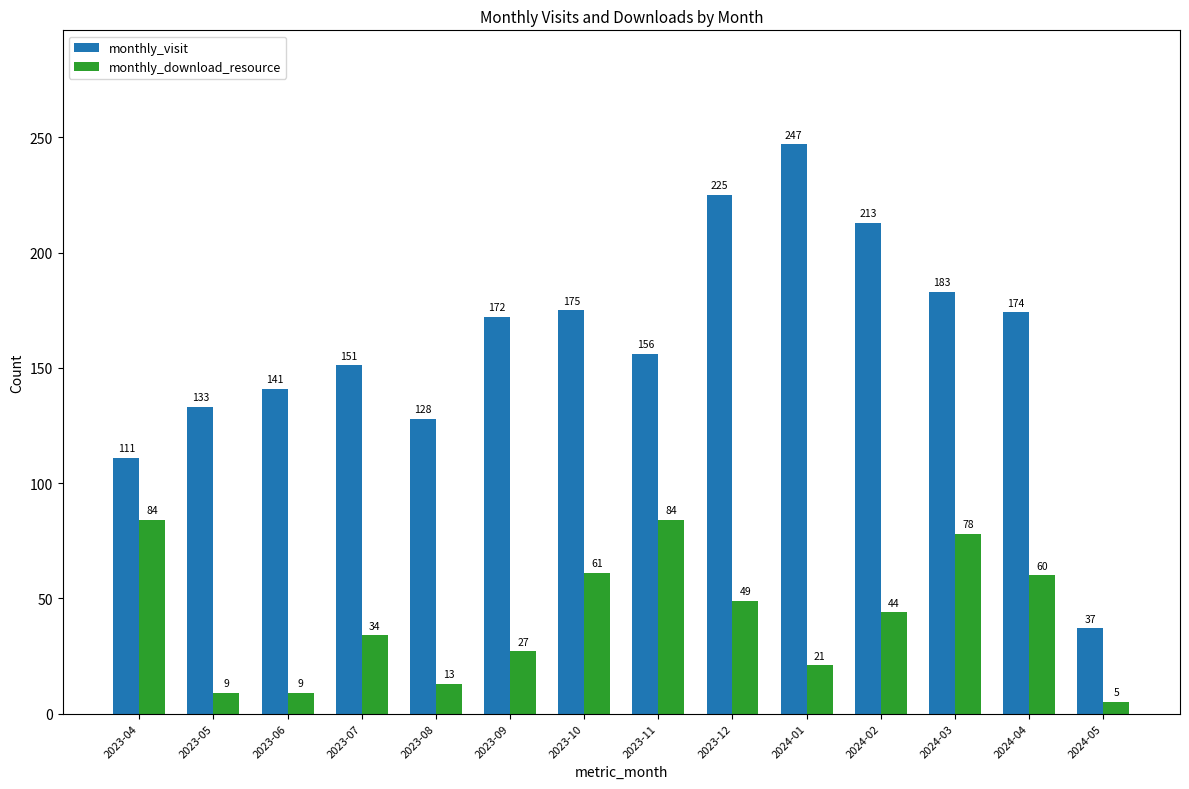

Which series changed the most between 2023-09 and 2024-05?

monthly_visit